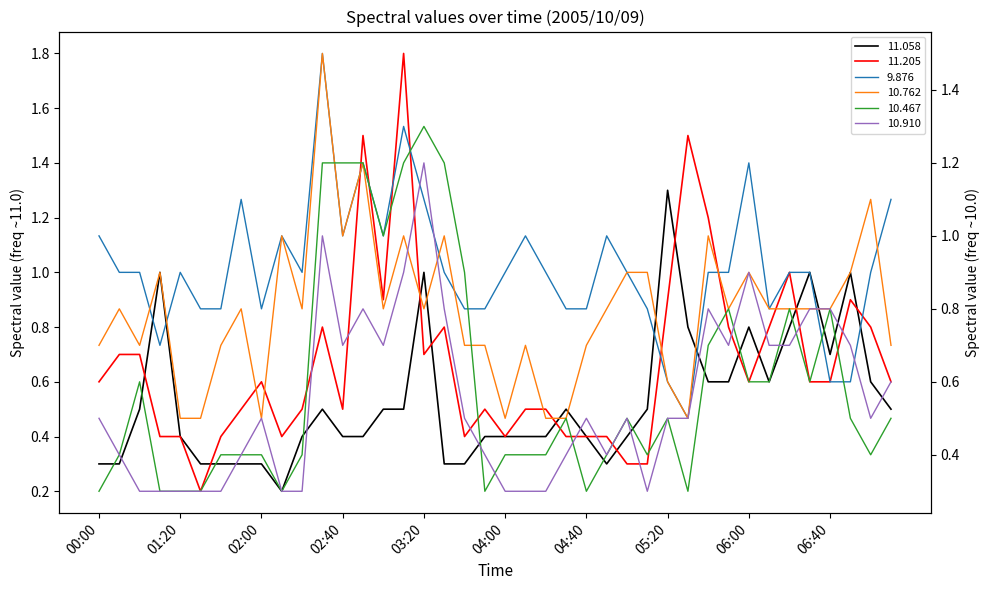

True or false: 10.910 has more than 0 points higher than both neighbors.

True